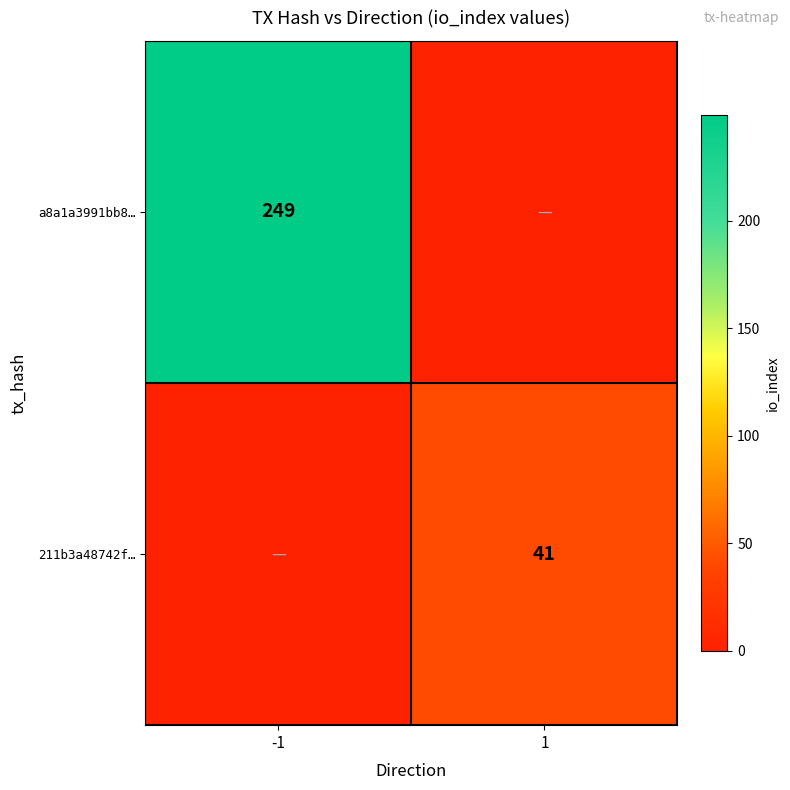

What is the total value across all series at 1?

41